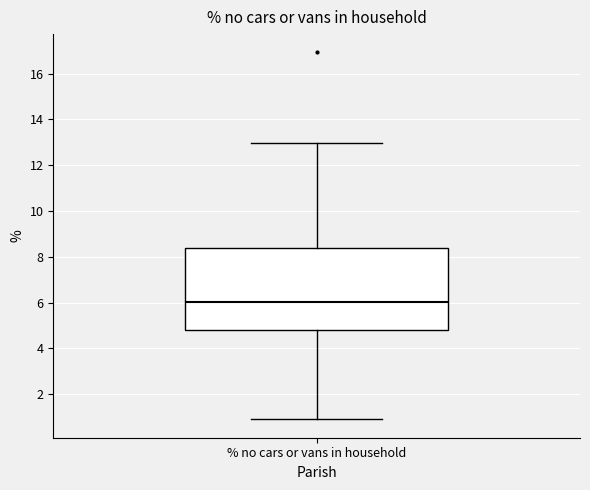

Read this box plot against the y-axis: the position of the median line, the range covered by the box, and the ends of both whiskers. The values are not printed on the chart, so give them approximately, as read against the axis.

median 6.0, box 4.8 to 8.4, whiskers 1.0 to 13.0